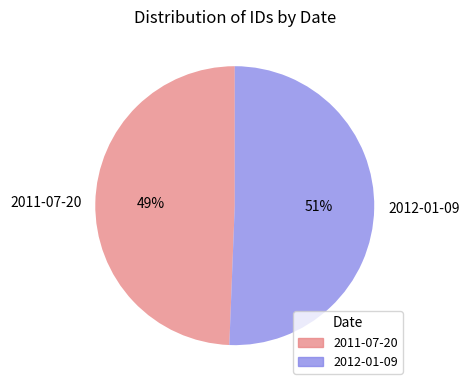

Which slice is the largest?

2012-01-09